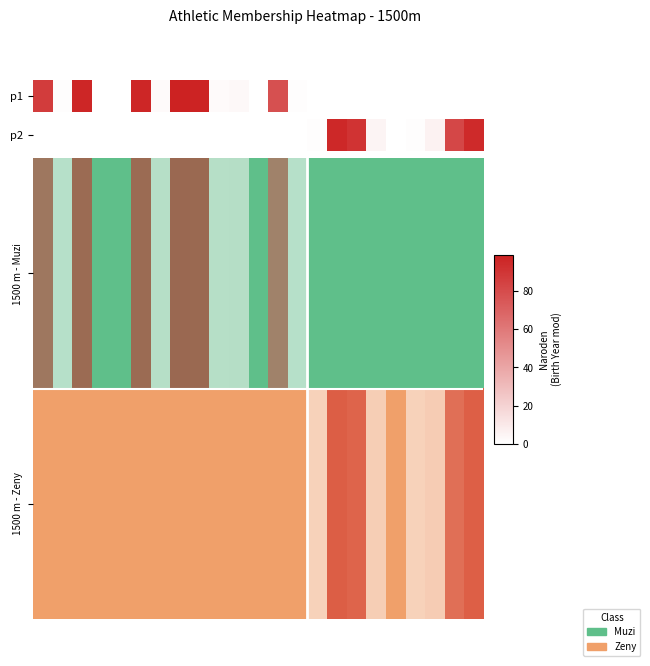

Between 21 and 0, which is larger?

21